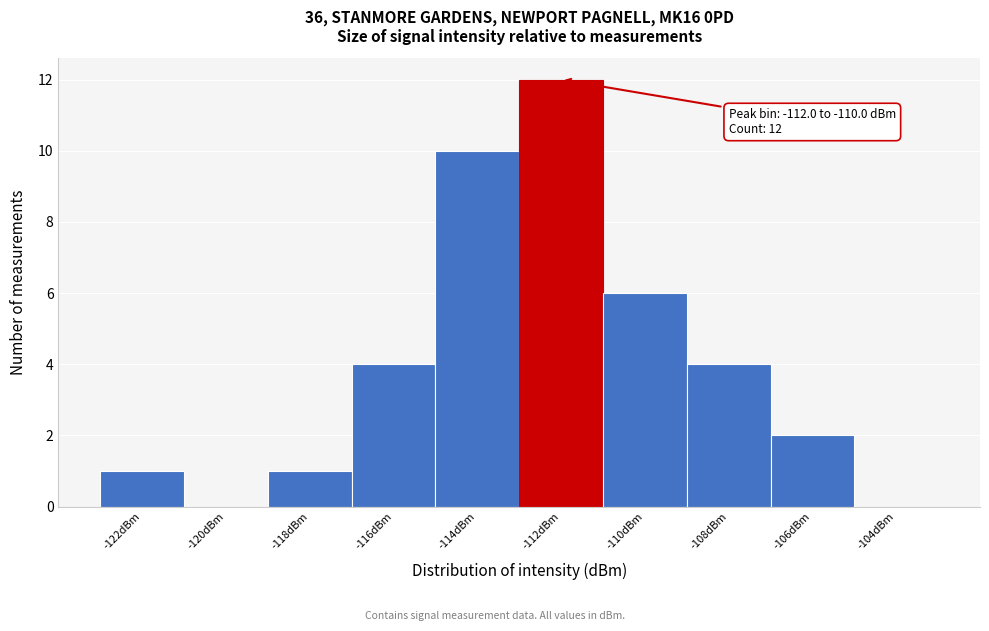

Reading right to left, what are all the values shown in this chart?

-104dBm=0	-106dBm=2	-108dBm=4	-110dBm=6	-112dBm=12	-114dBm=10	-116dBm=4	-118dBm=1	-120dBm=0	-122dBm=1